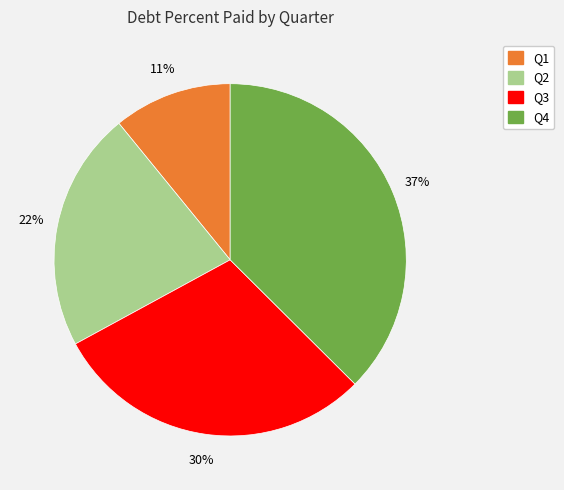

To the nearest percent, what is the average slice percentage?

25%